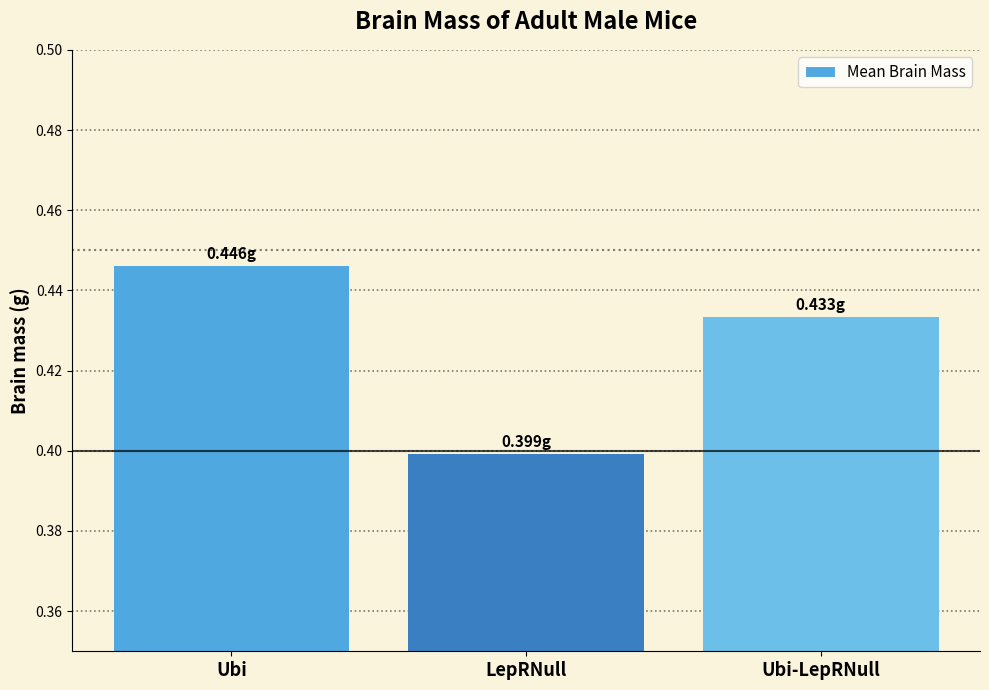

How many series are shown in this chart?

1